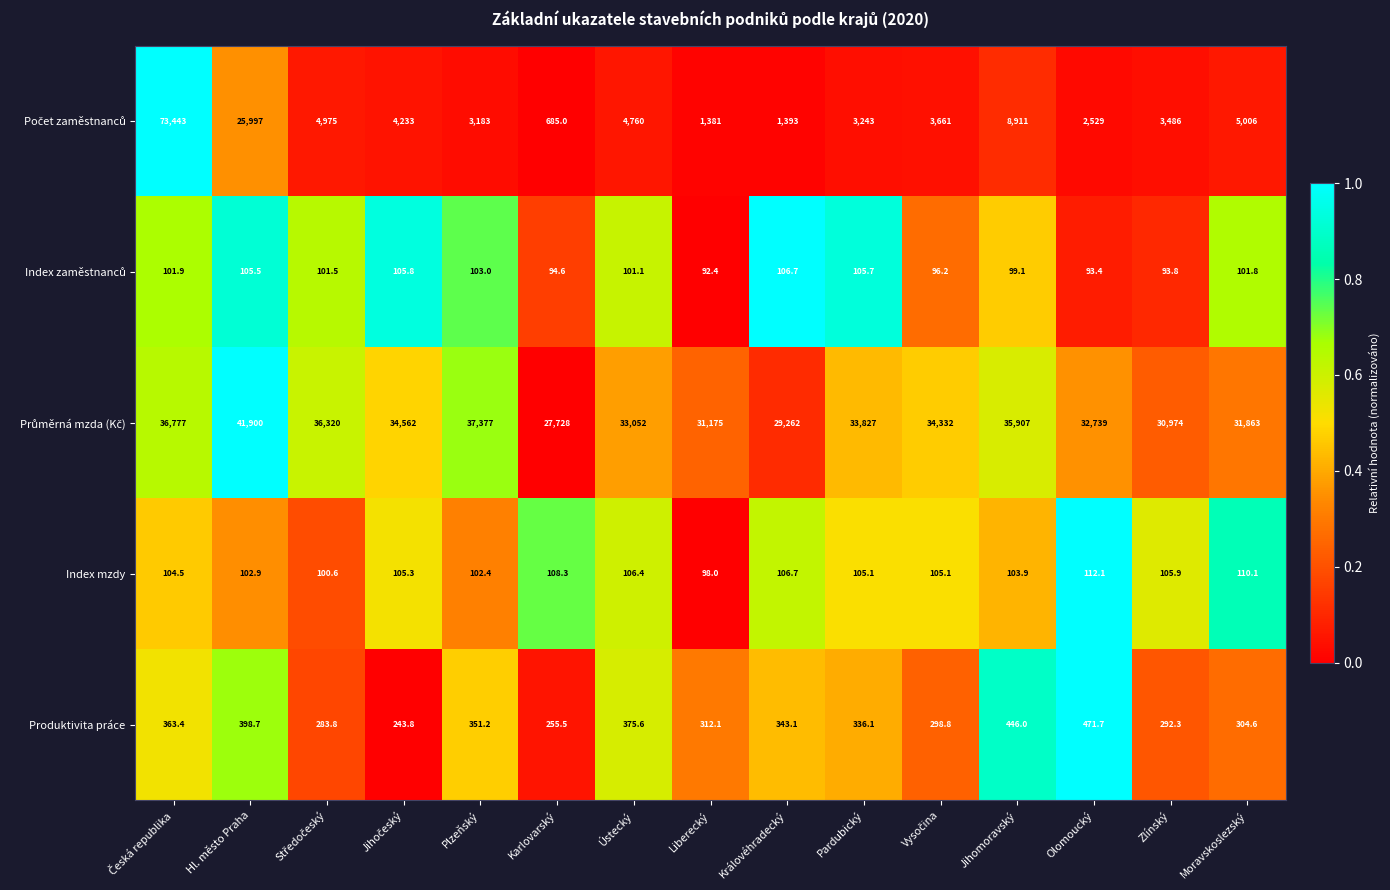

What is the spread (max minus min) of values at Moravskoslezský?

31761.2